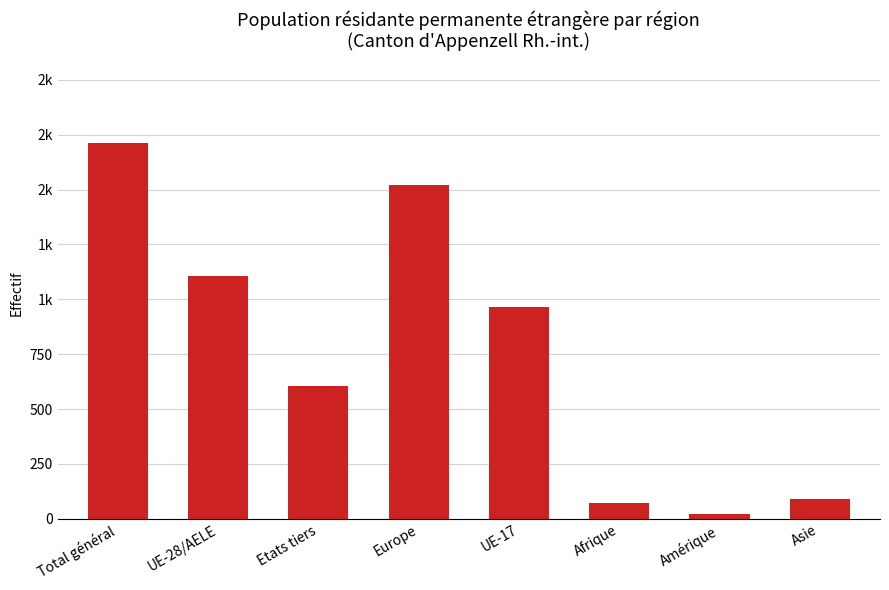

Does the chart contain any negative values?

No